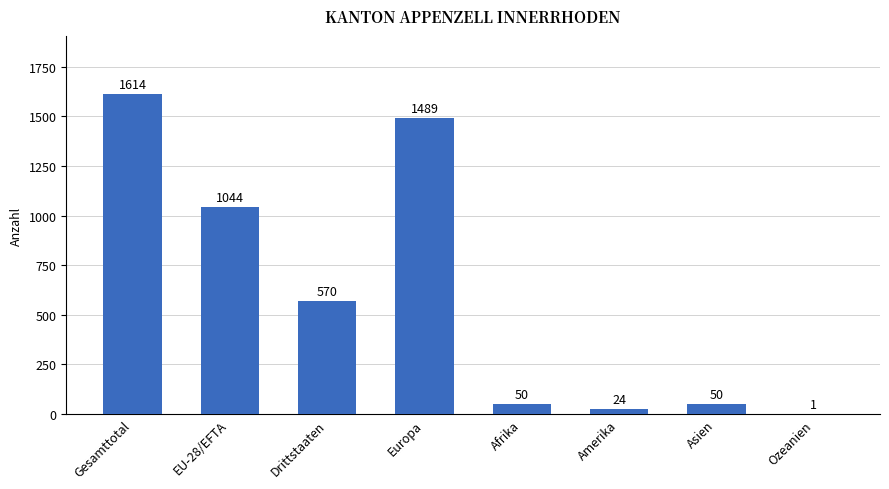

Reading right to left, transcribe all the data shown in this chart.

Ozeanien=1	Asien=50	Amerika=24	Afrika=50	Europa=1489	Drittstaaten=570	EU-28/EFTA=1044	Gesamttotal=1614